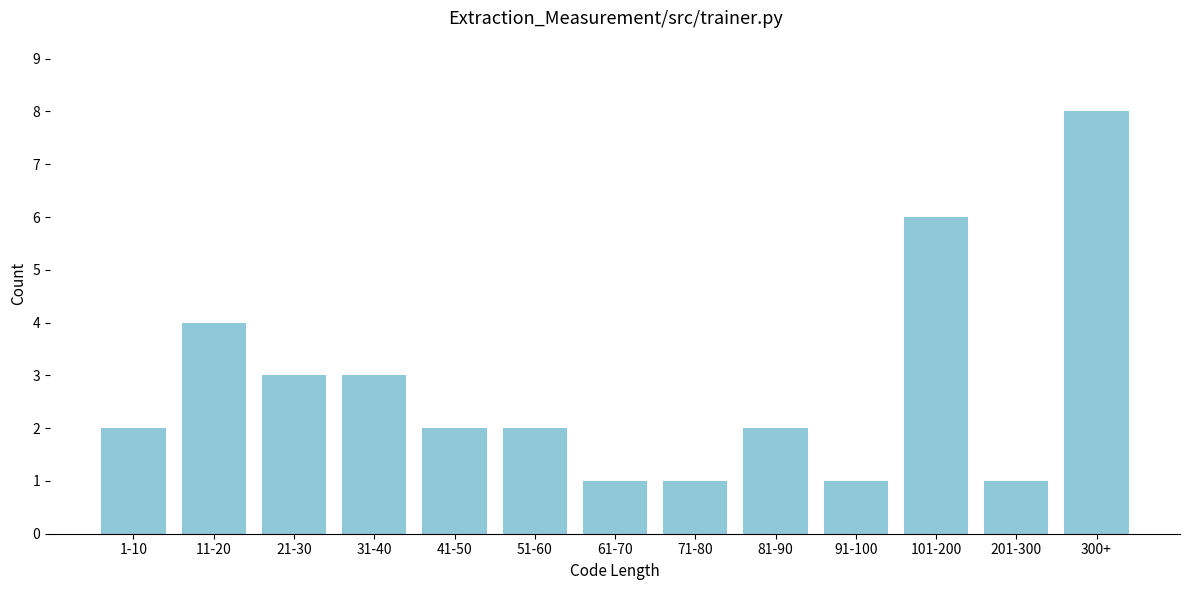

Reading right to left, extract all data points from this chart.

300+=8	201-300=1	101-200=6	91-100=1	81-90=2	71-80=1	61-70=1	51-60=2	41-50=2	31-40=3	21-30=3	11-20=4	1-10=2